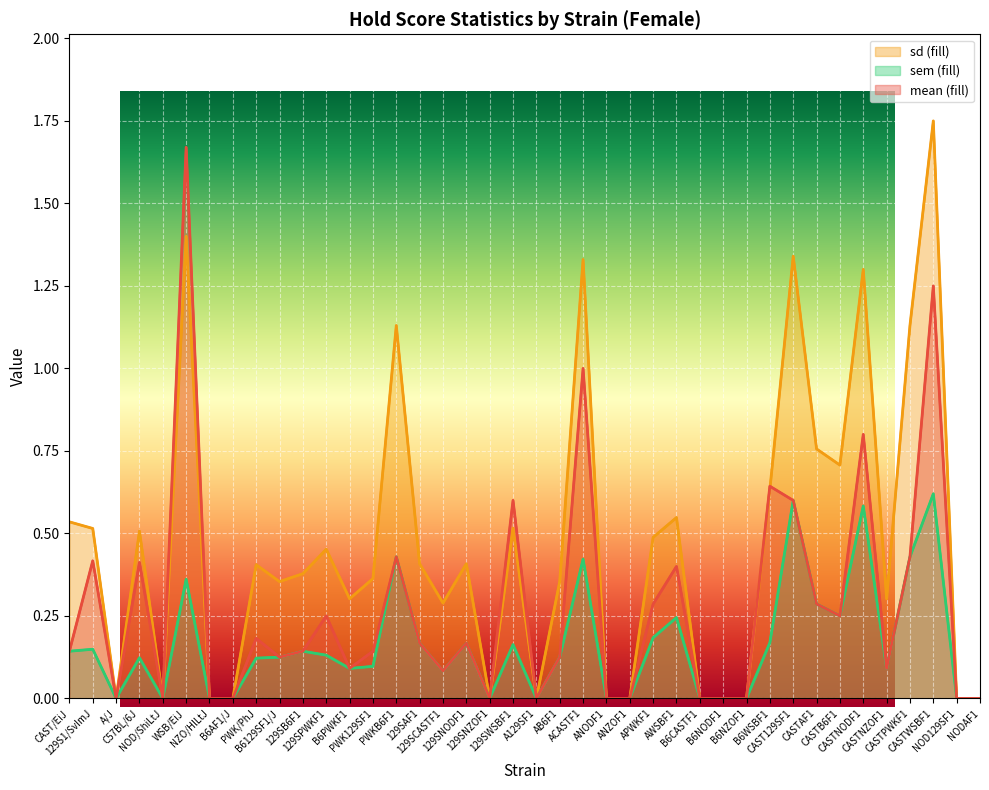

True or false: sem and sd cross at least once.

False